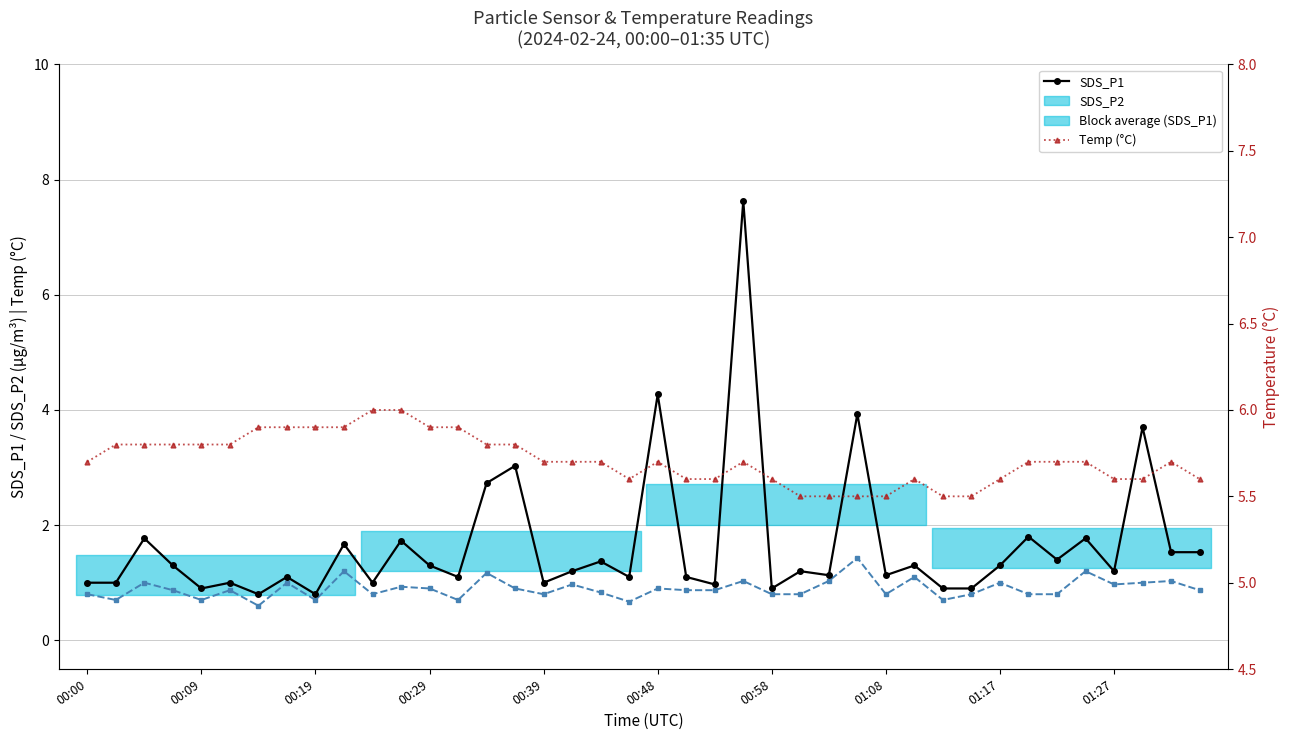

What is the sum of the Temp (°C) values at 34 and 01:17?

11.6